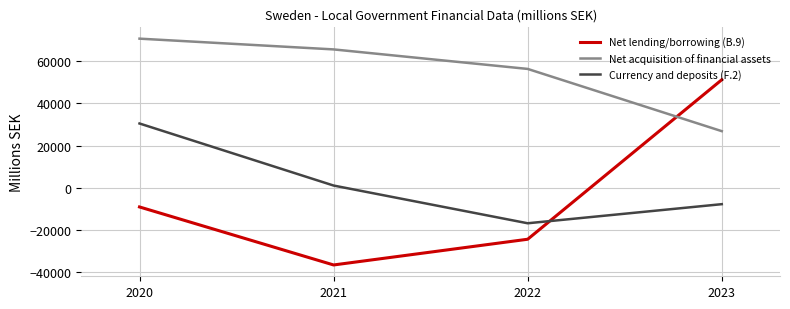

Rank the series at 2023 from highest to lowest value.

Net lending/borrowing (B.9), Net acquisition of financial assets, Currency and deposits (F.2)